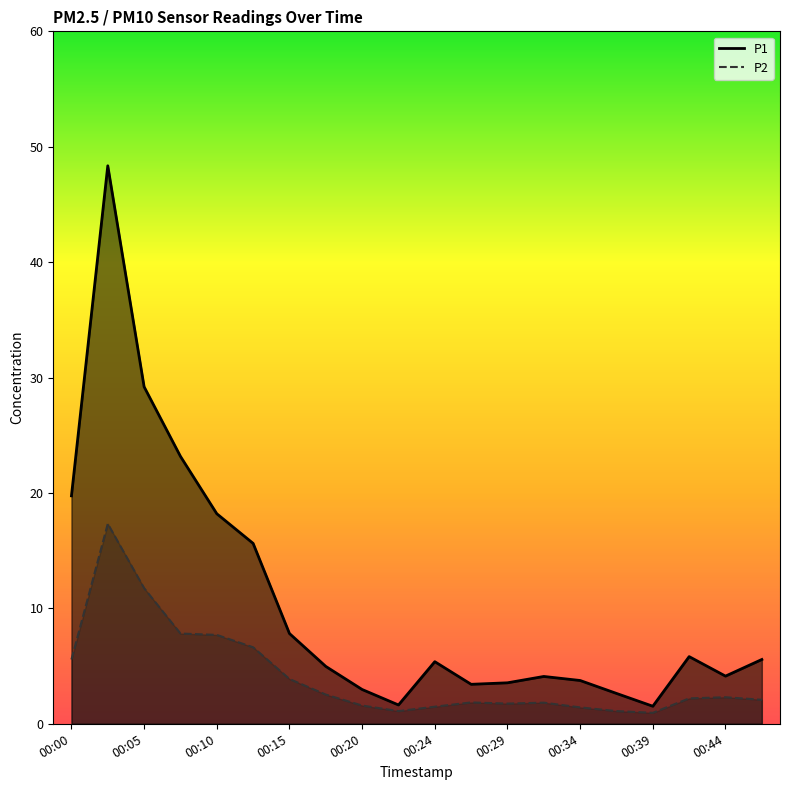

What is the minimum value for P1?

1.5